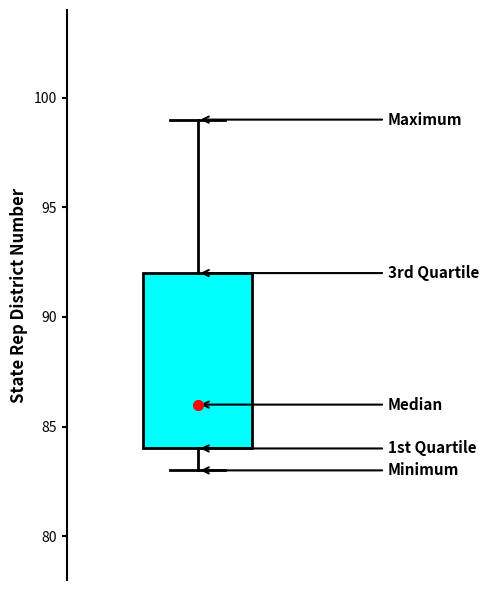

Where does the upper whisker of the box end on the y-axis? The values are not printed on the chart, so give them approximately, as read against the axis.

99